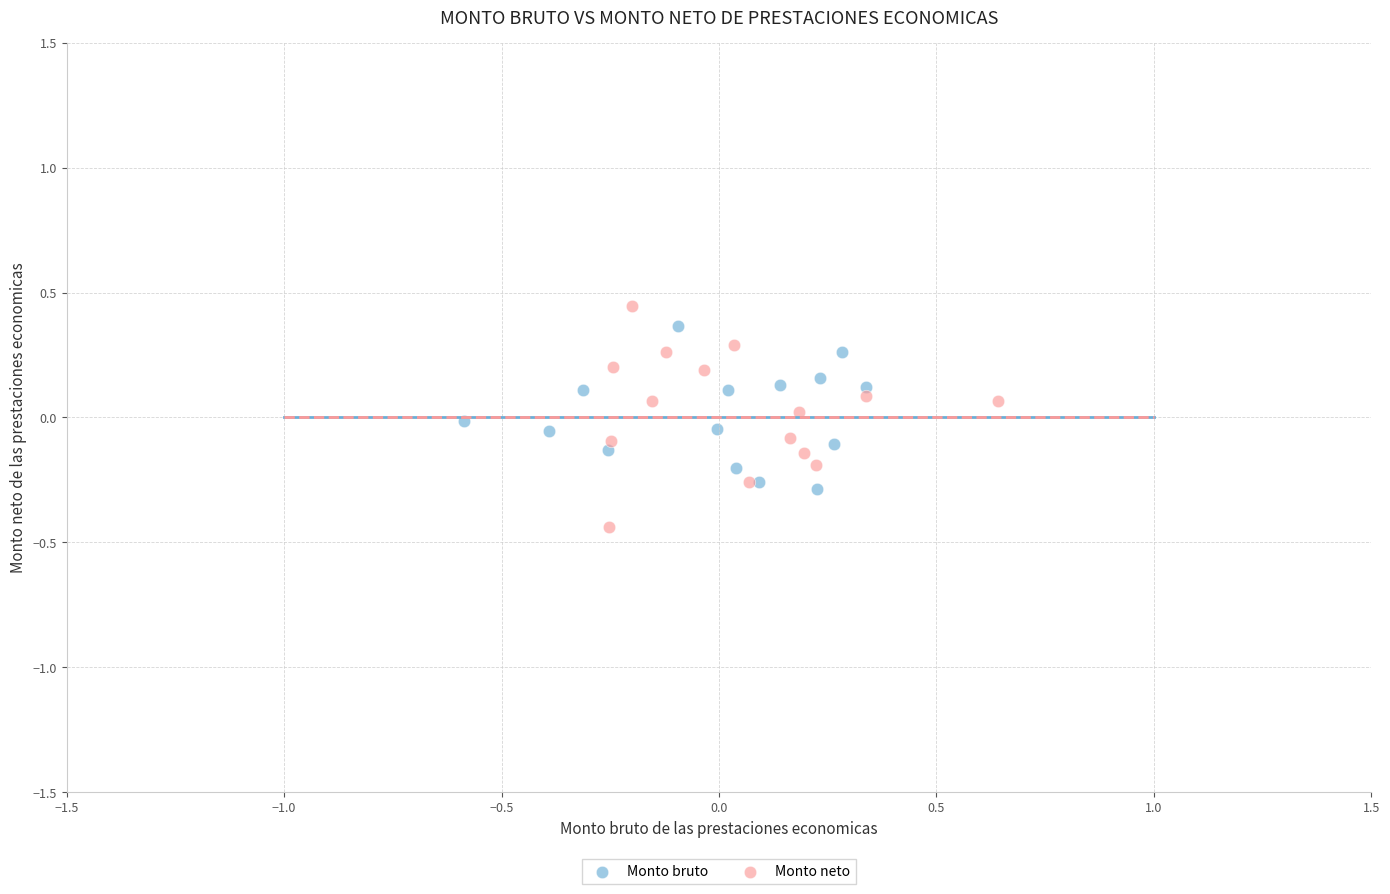

Which series reaches the minimum Y coordinate?

Monto neto